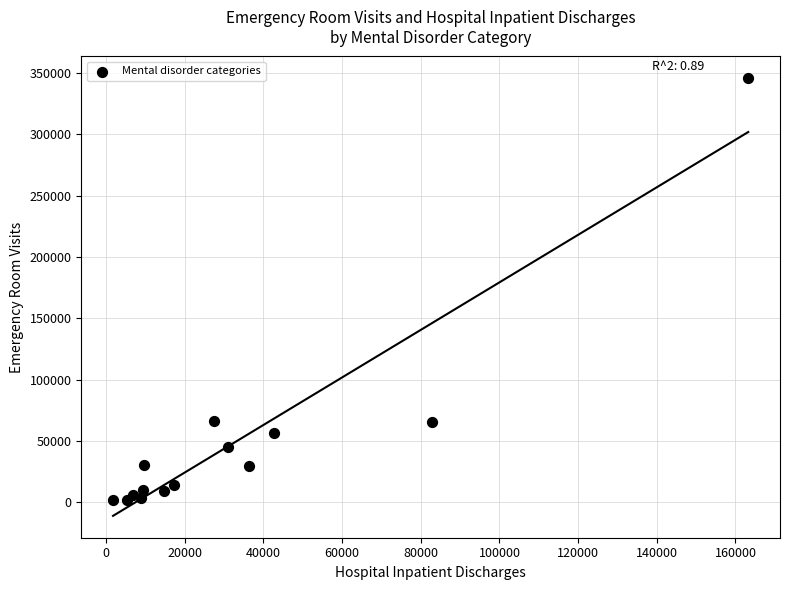

What is the range of Y values (max minus min)?

344206